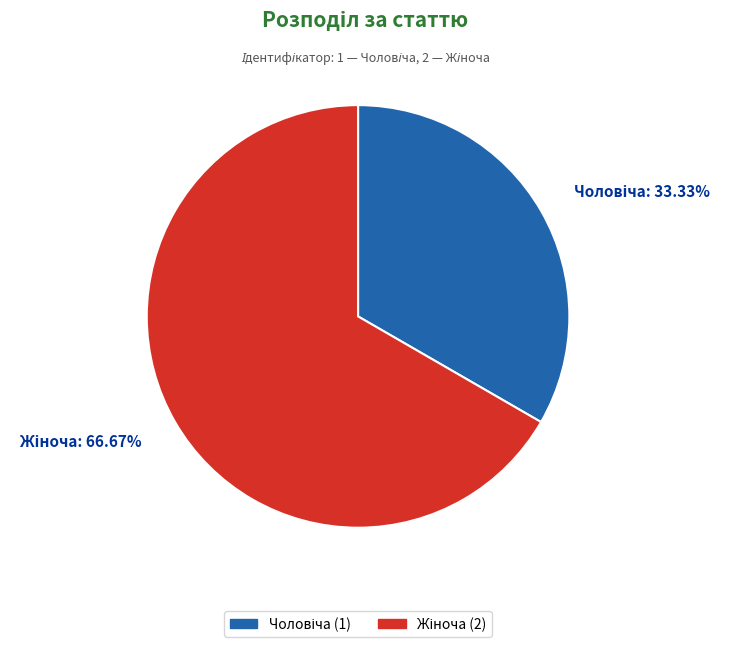

How many slices are in this pie chart?

2